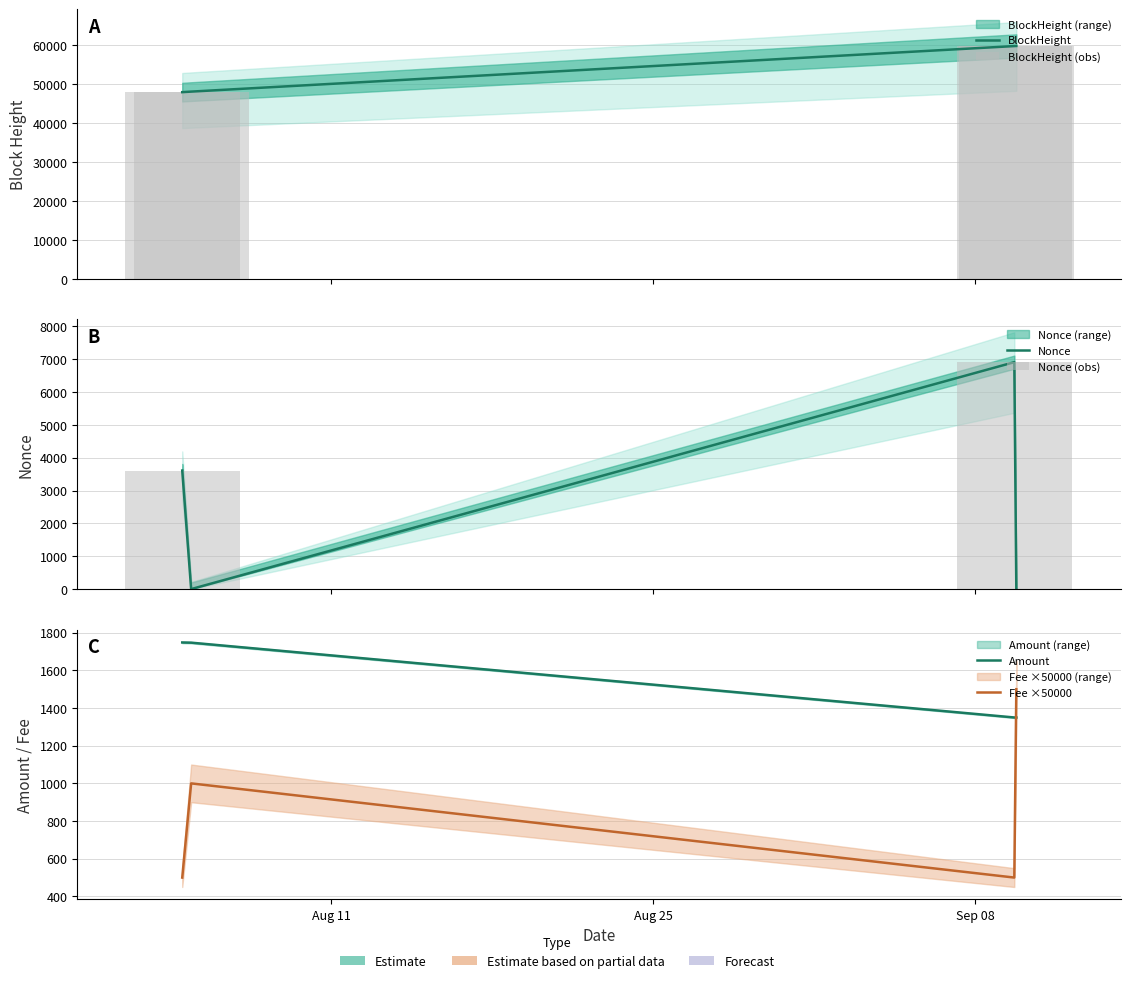

How many data points in BlockHeight are less than 59740?

2